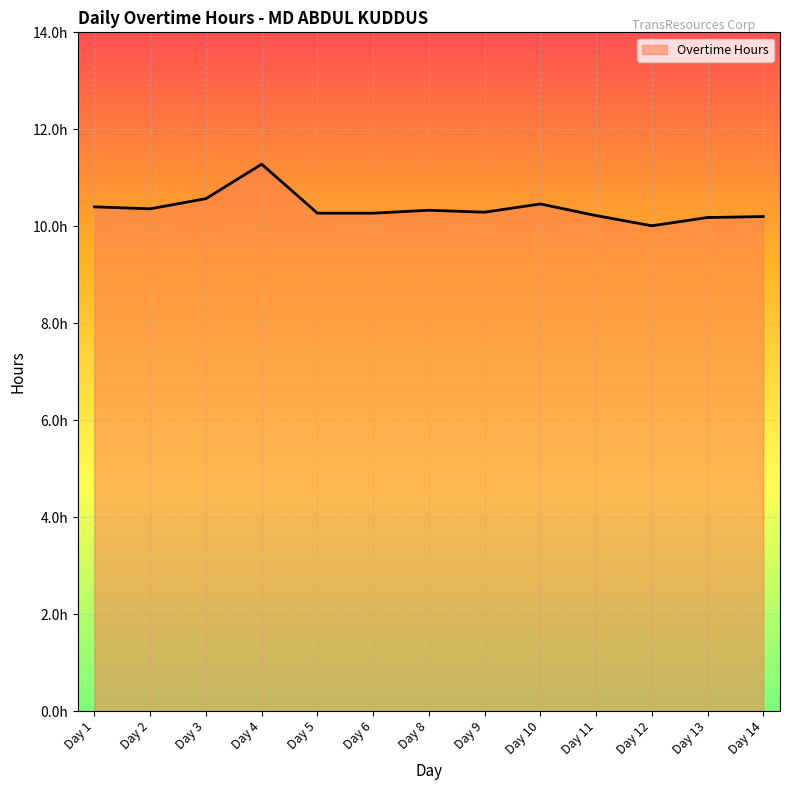

What is the ratio of the value at Day 6 to the value at Day 9?

1.0